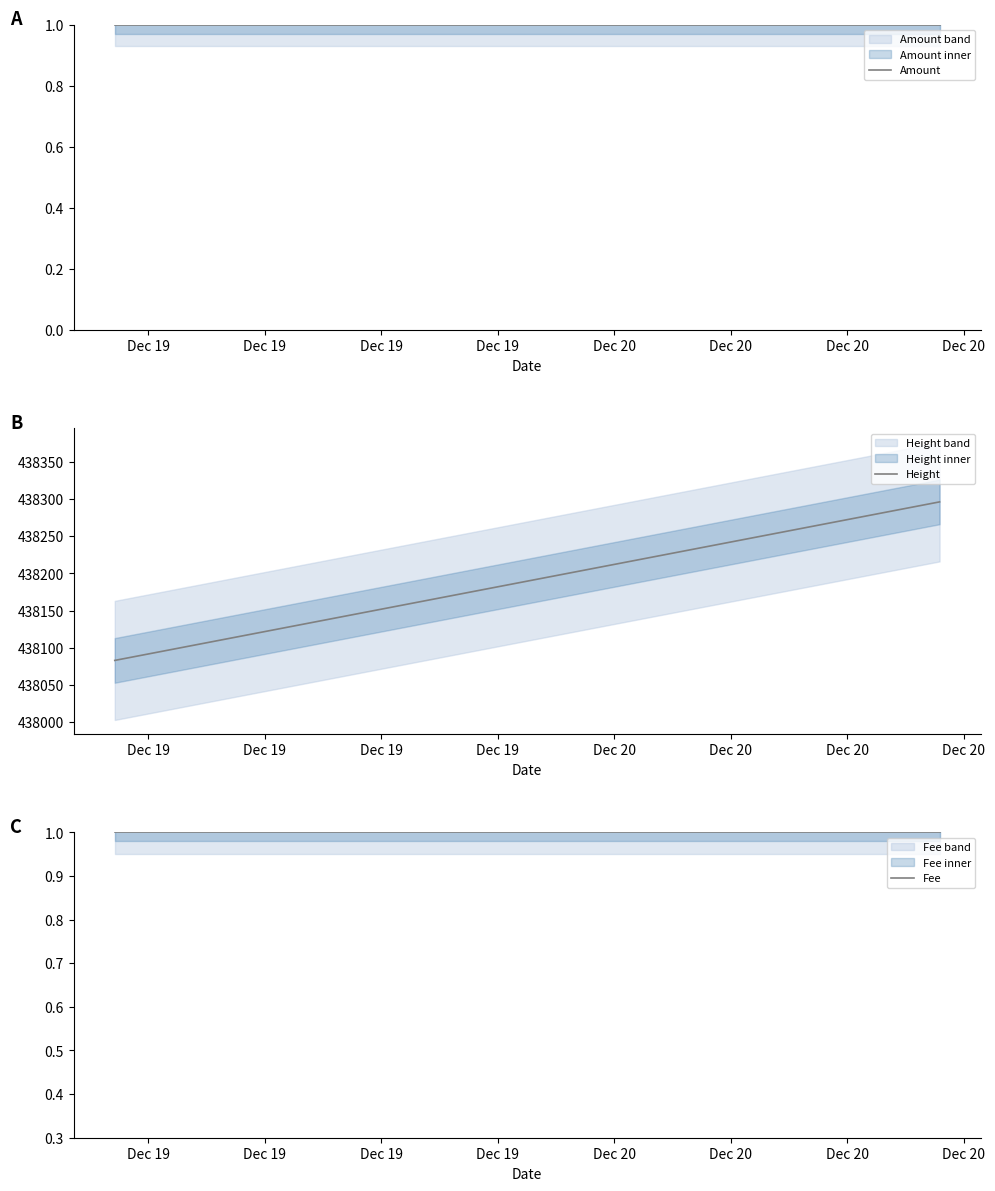

List the labels in order of Fee value, smallest first.

Dec 19, Dec 19, Dec 19